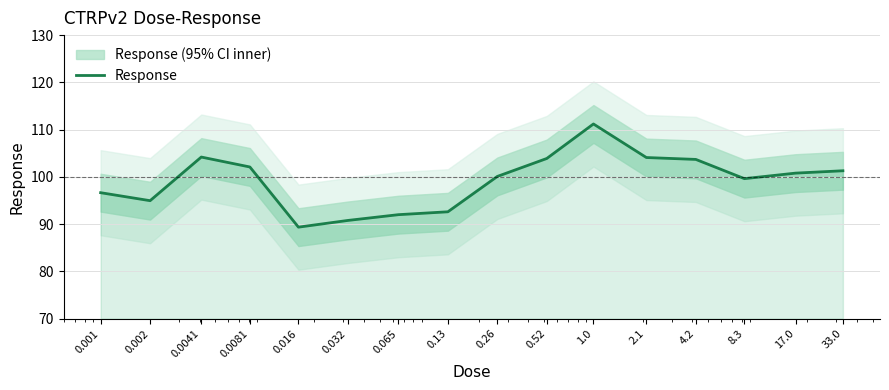

Does the chart have visible grid lines?

Yes